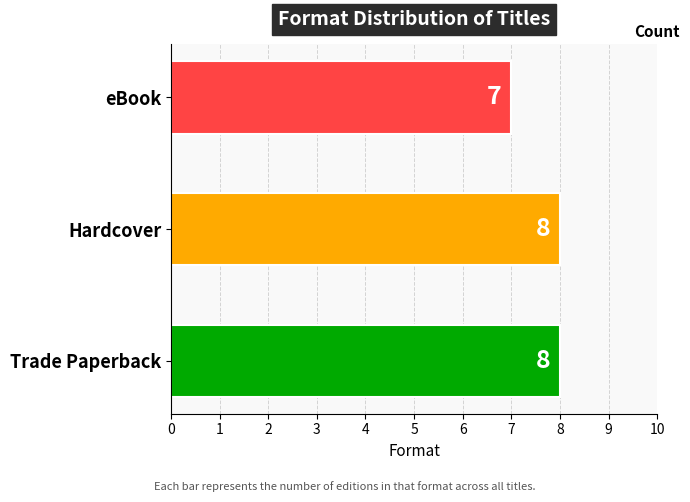

True or false: the data shows 12 at eBook.

False